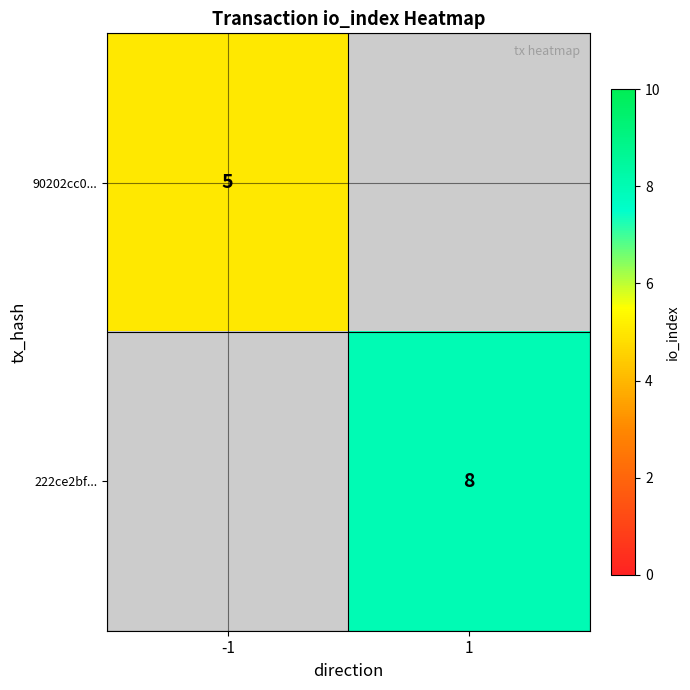

Is the value of 90202cc0... at -1 greater than the value of 222ce2bf... at 1?

No